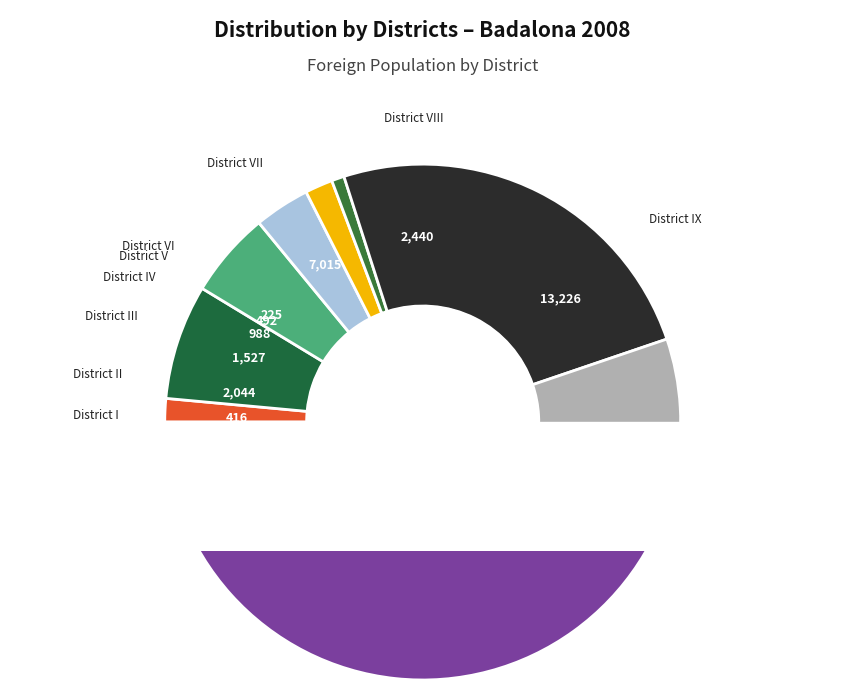

Which slice is the largest?

District IX